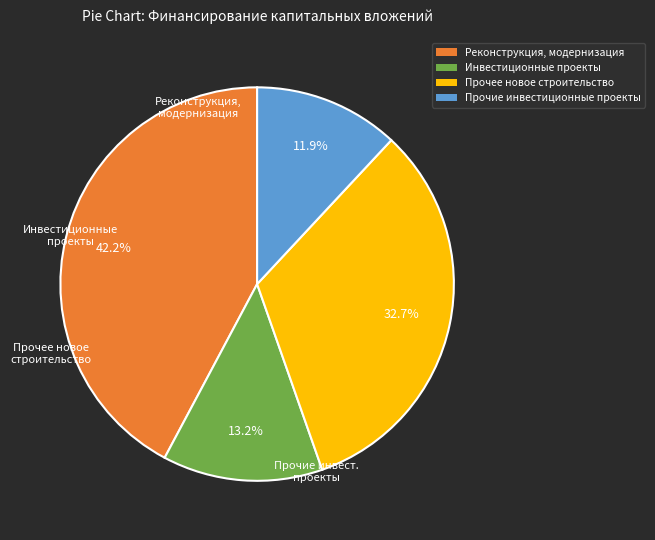

Is there any slice that represents more than half of the pie?

No